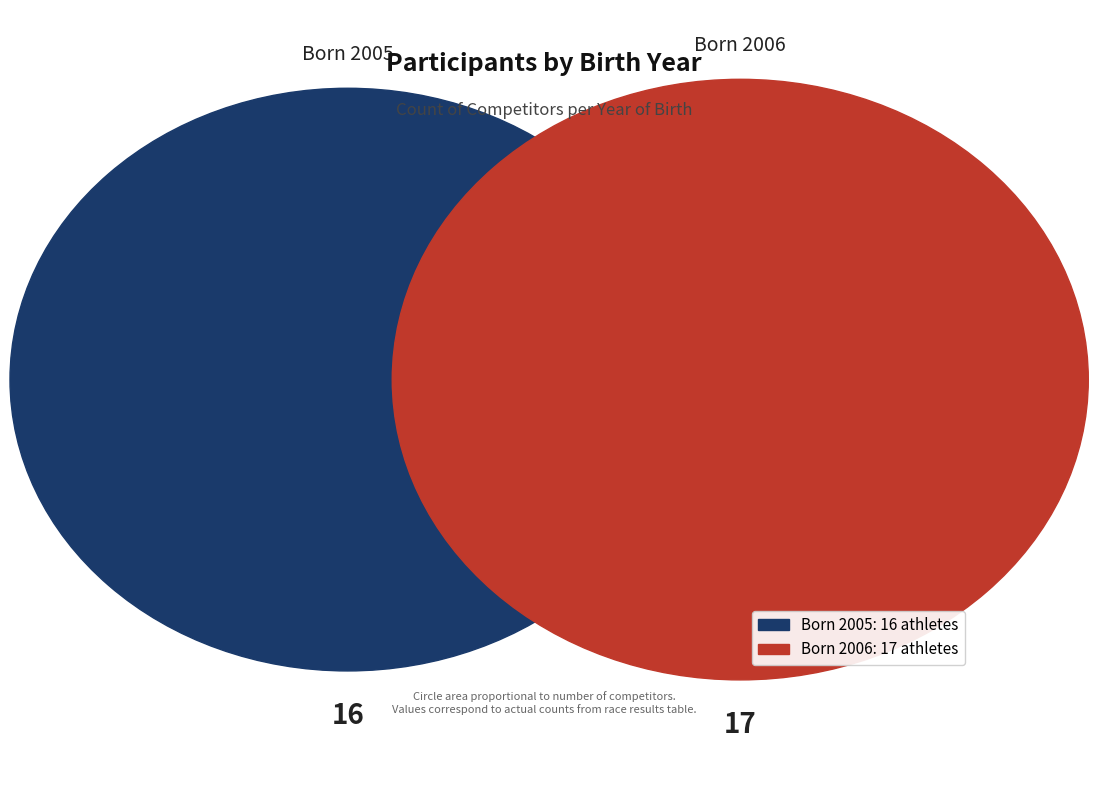

To the nearest percent, what is the difference between the largest and smallest slice percentages?

3%